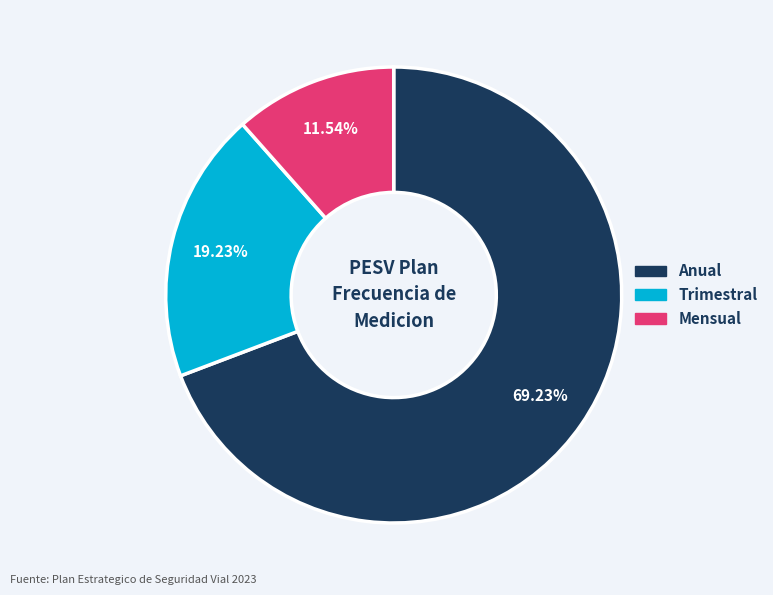

To the nearest percent, what is the average slice percentage?

33%